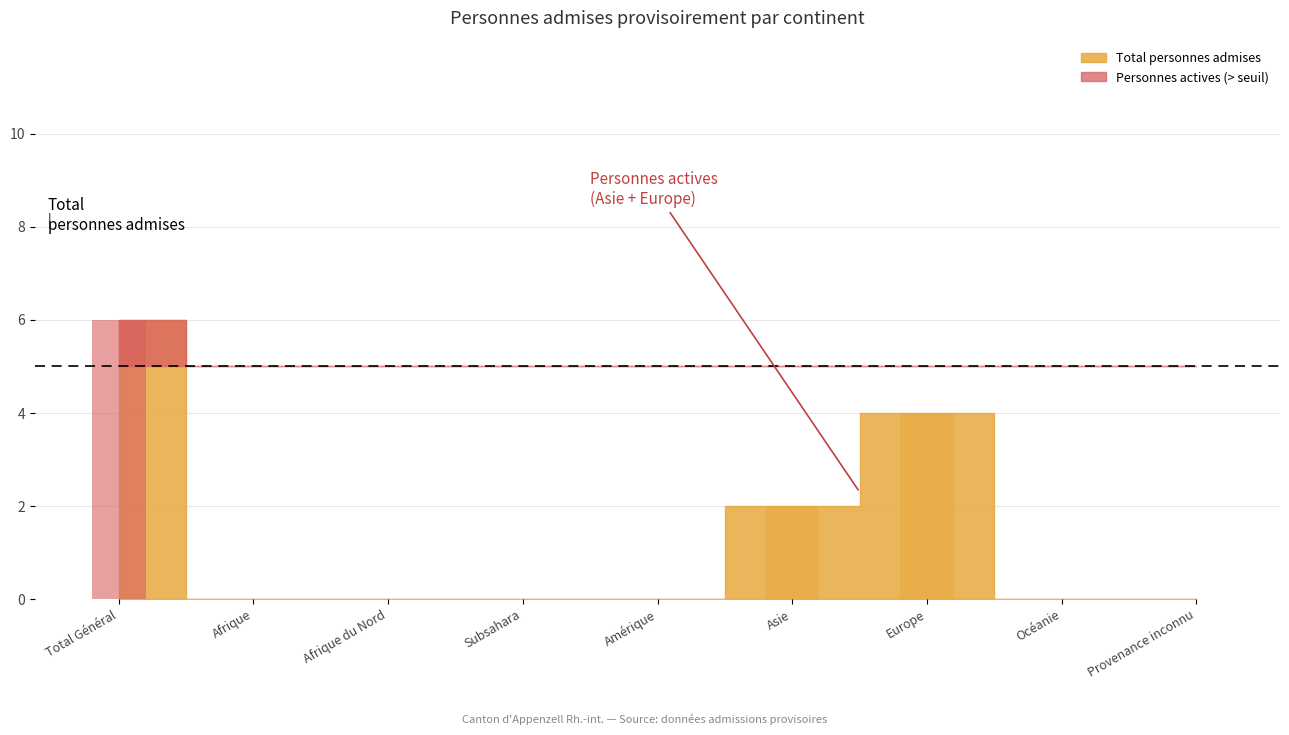

Is it true that Personnes potentiellement actives equals 0.0 at Subsahara?

True